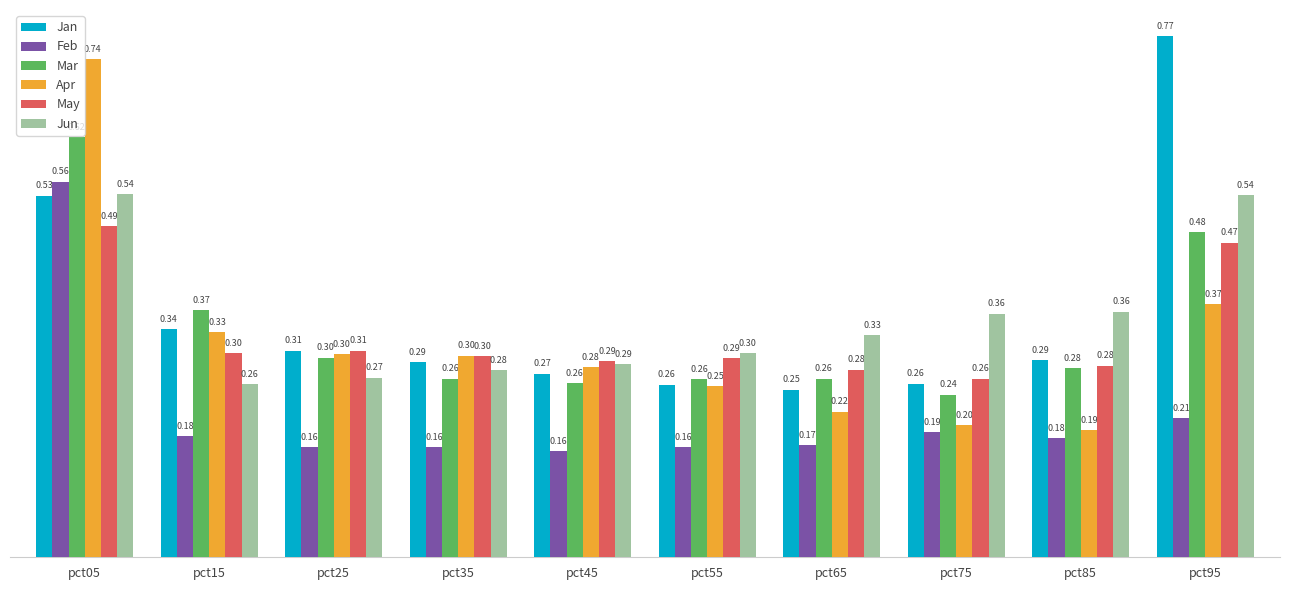

How many groups of bars are there?

10